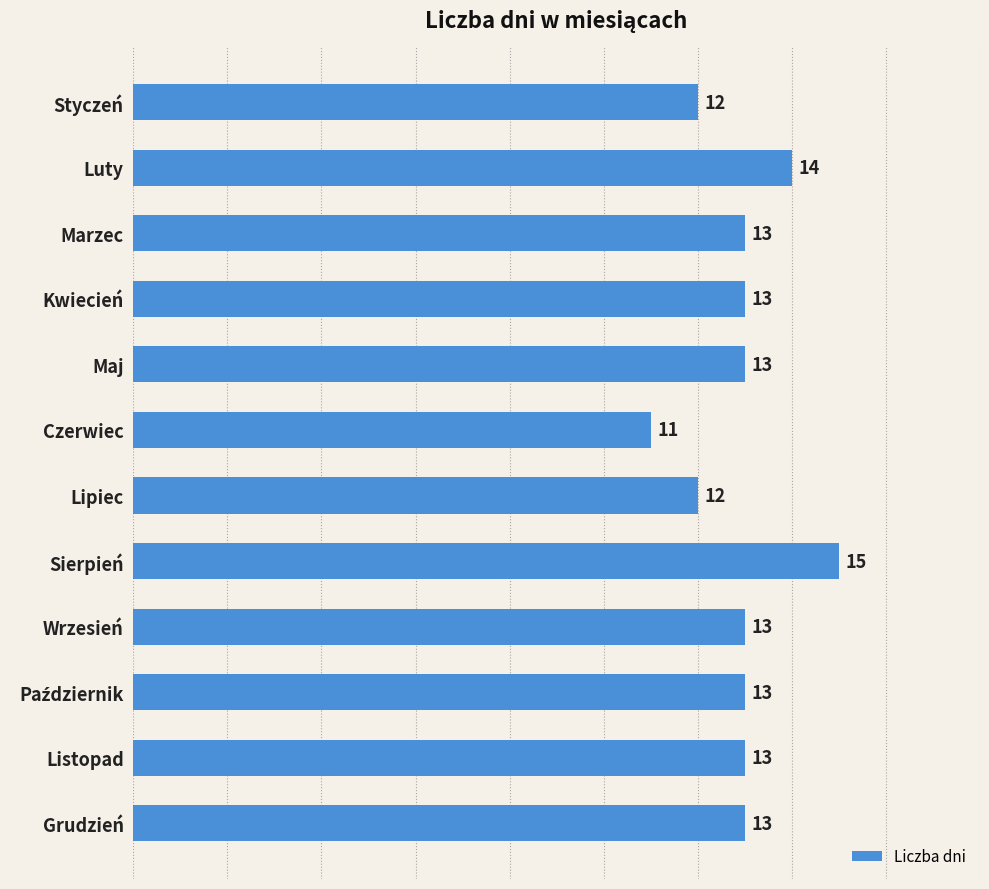

What is the change in value from Lipiec to Wrzesień?

+1